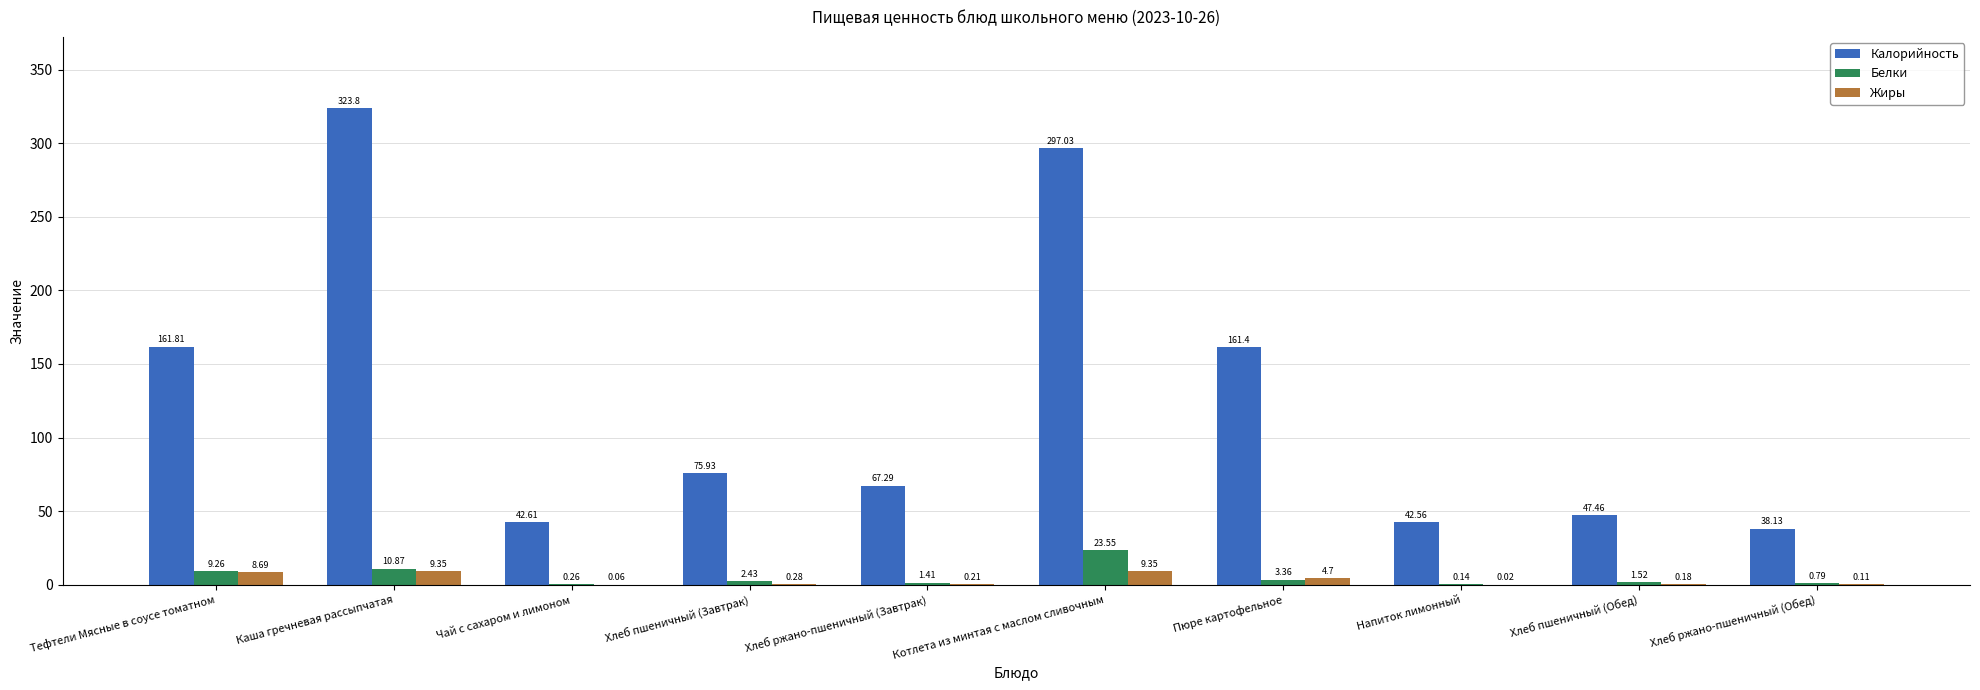

Is the value of Белки at Котлета из минтая с маслом сливочным greater than the value of Жиры at Хлеб ржано-пшеничный (Завтрак)?

Yes